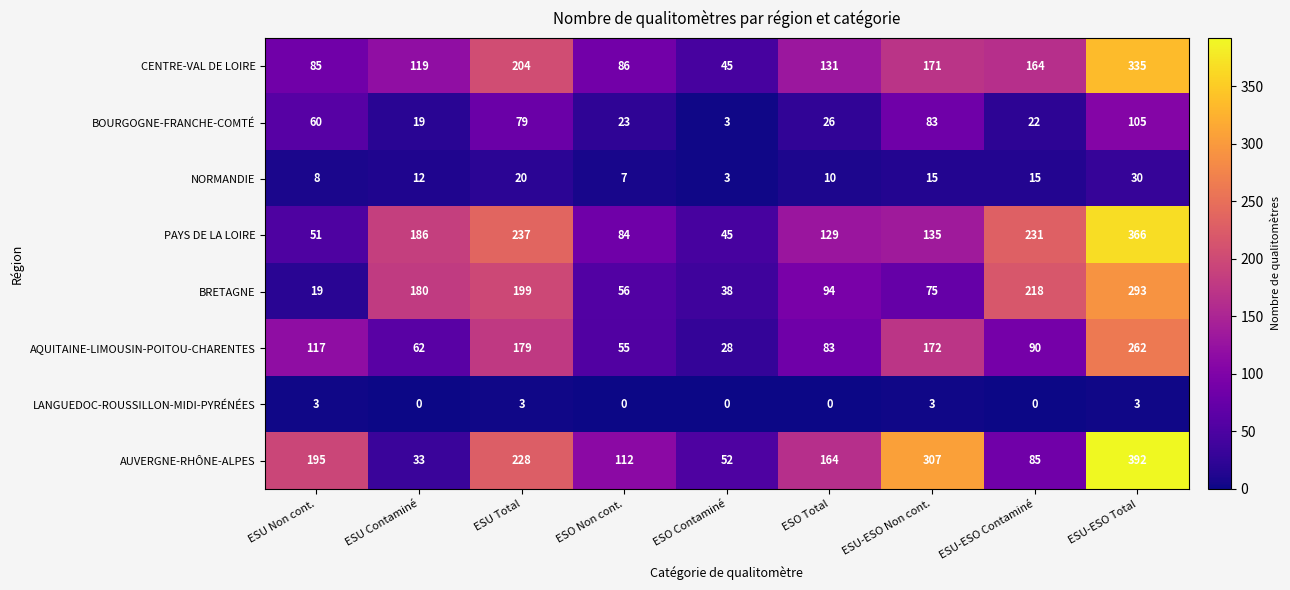

How many categories are shown in the chart?

9